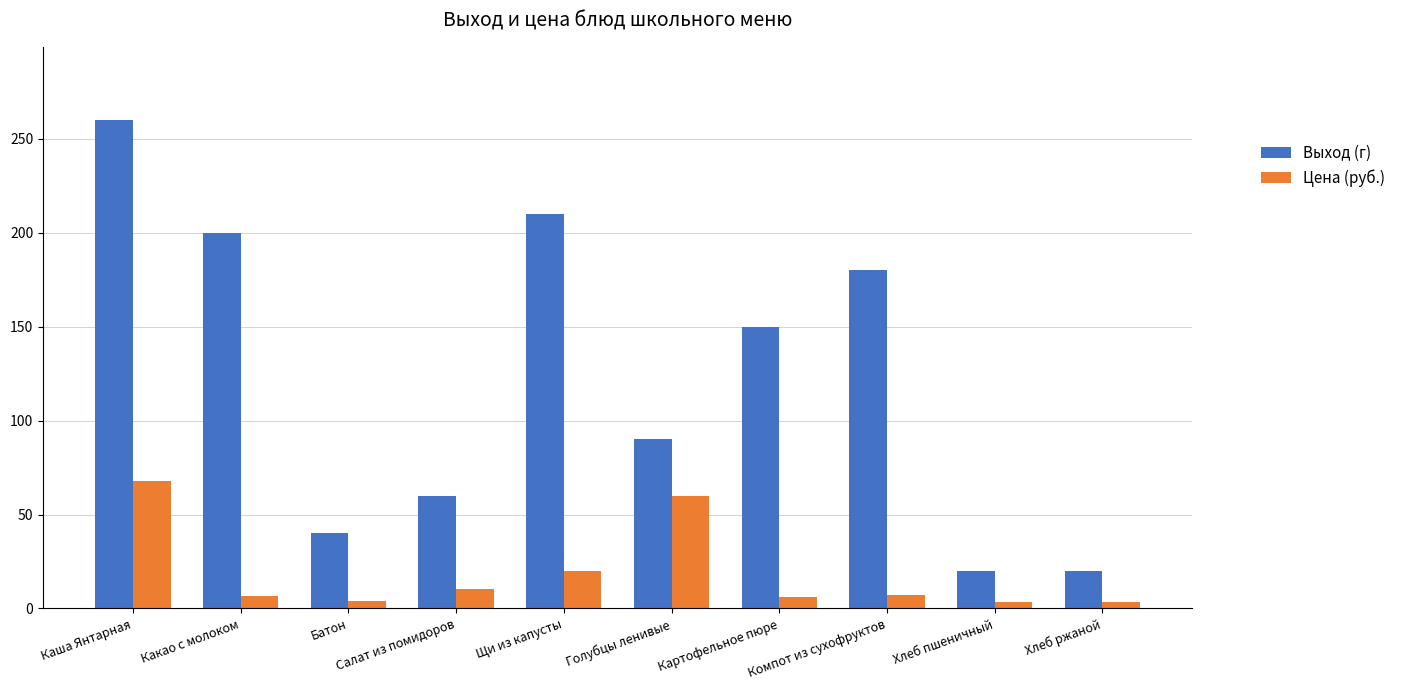

What is the maximum value for Выход (г)?

260.0